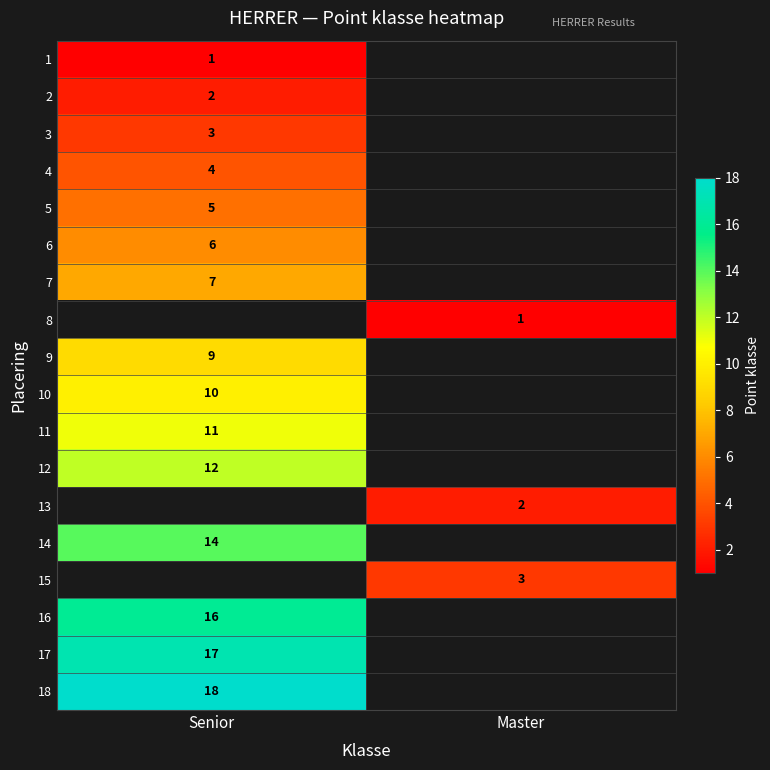

True or false: 5 has a value of 2 at Senior.

False